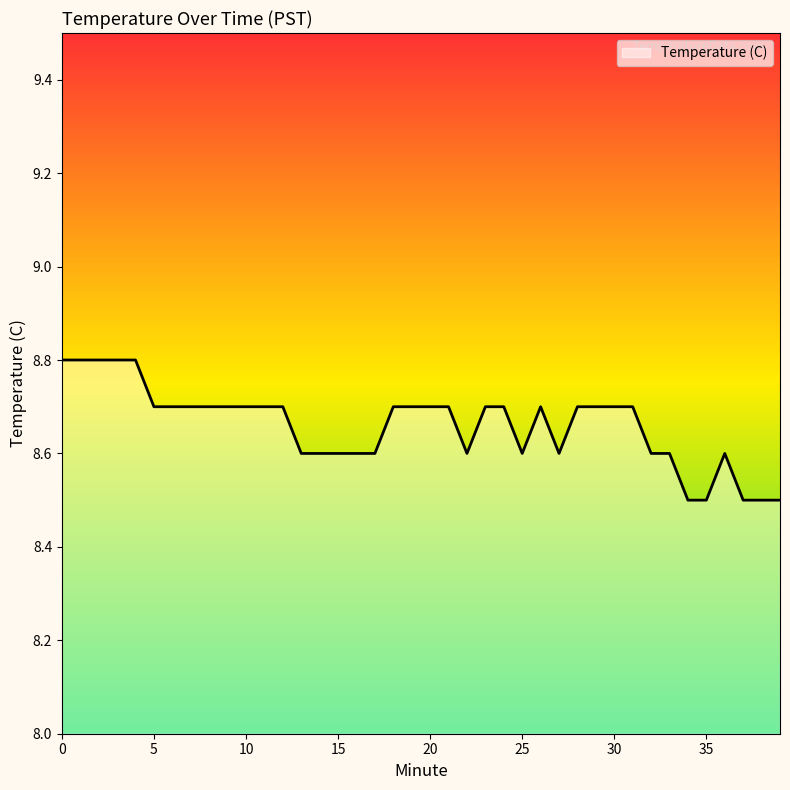

What is the maximum value shown in the chart?

8.8